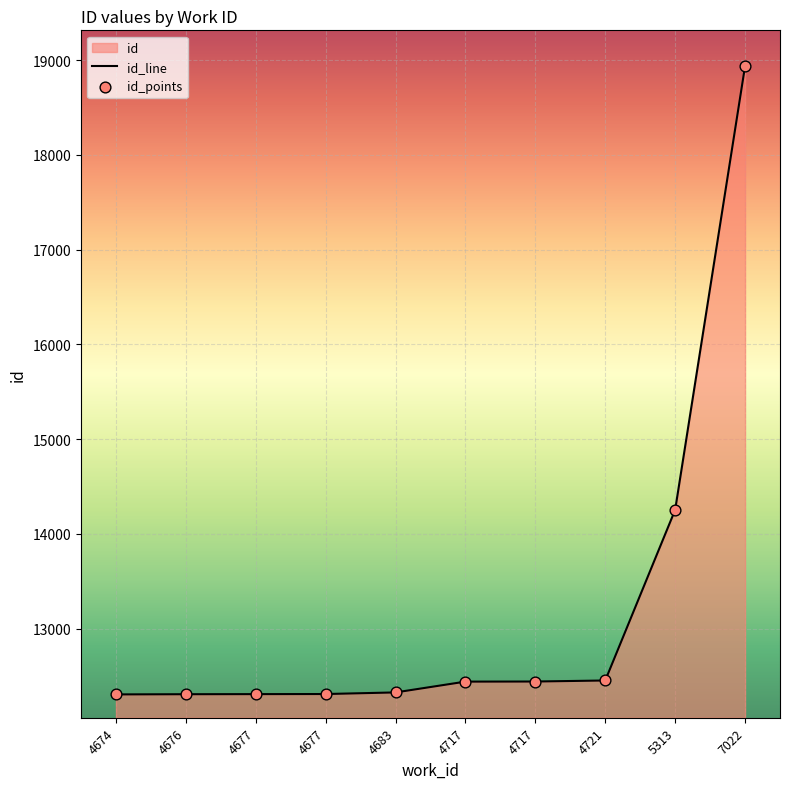

Approximately how many times larger is the value at 7022 compared to 4717?

1.5